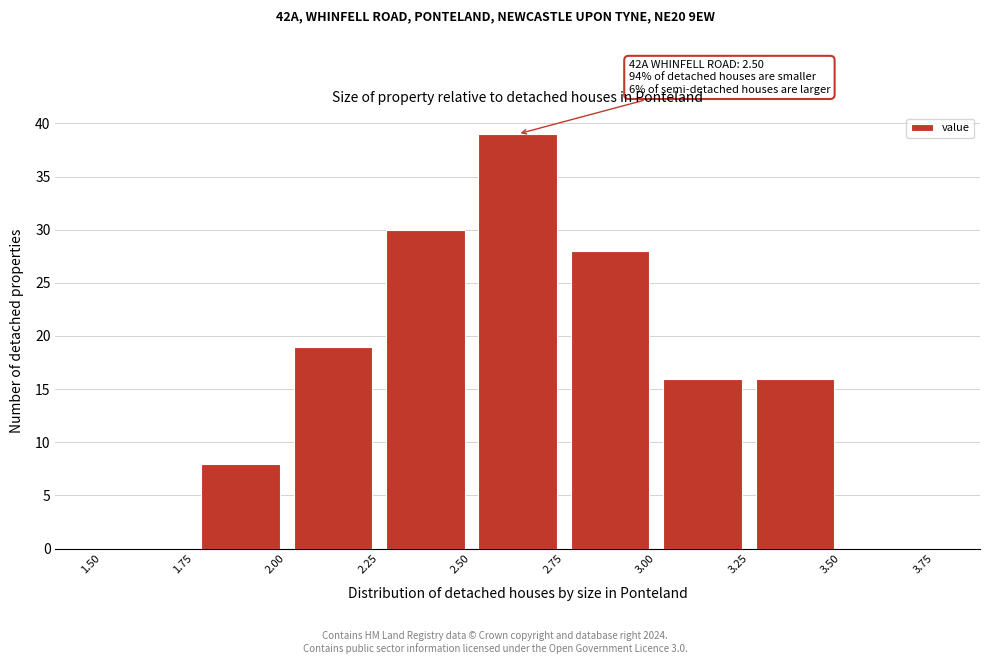

Which range on the x-axis has the tallest bar?

2.50 to 2.75